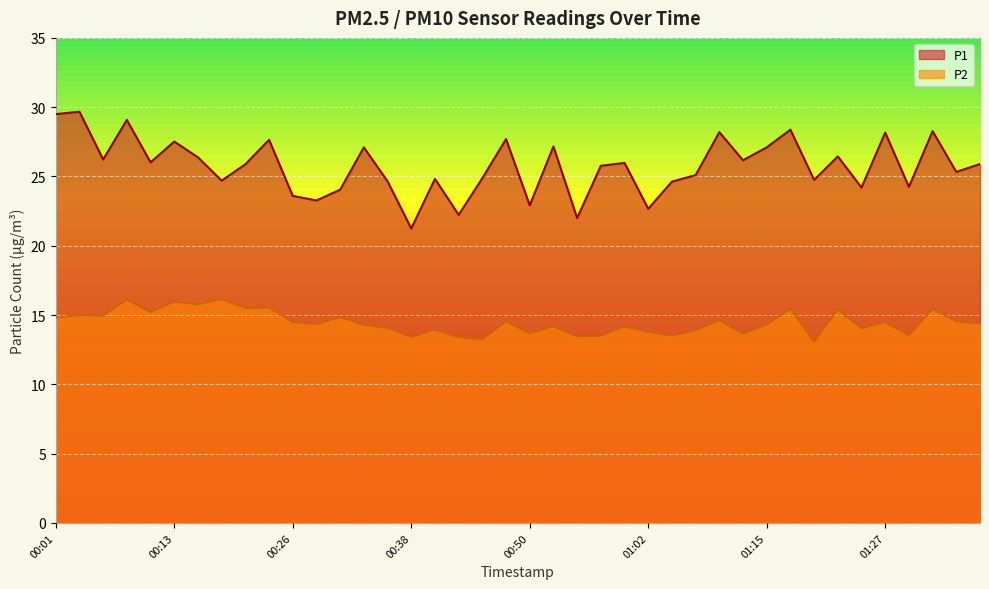

What is the value of the P1 point at the 5th from the left?

26.0